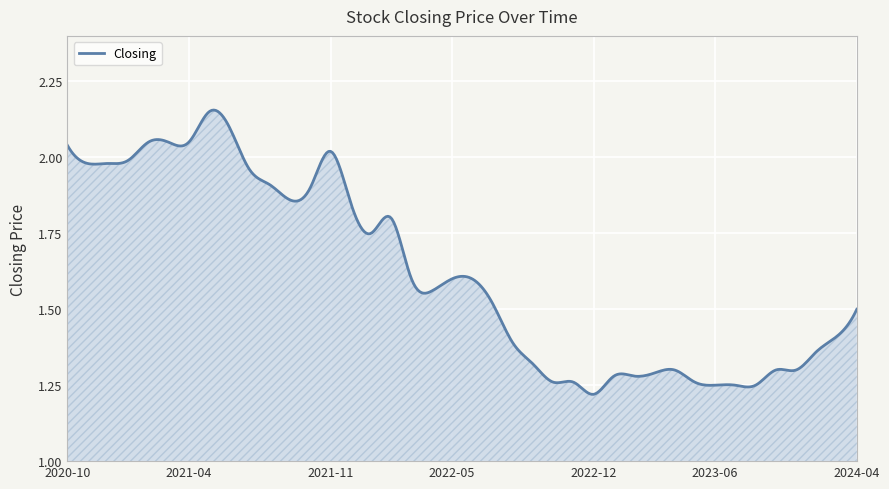

What is the difference between the maximum and minimum values?

0.9